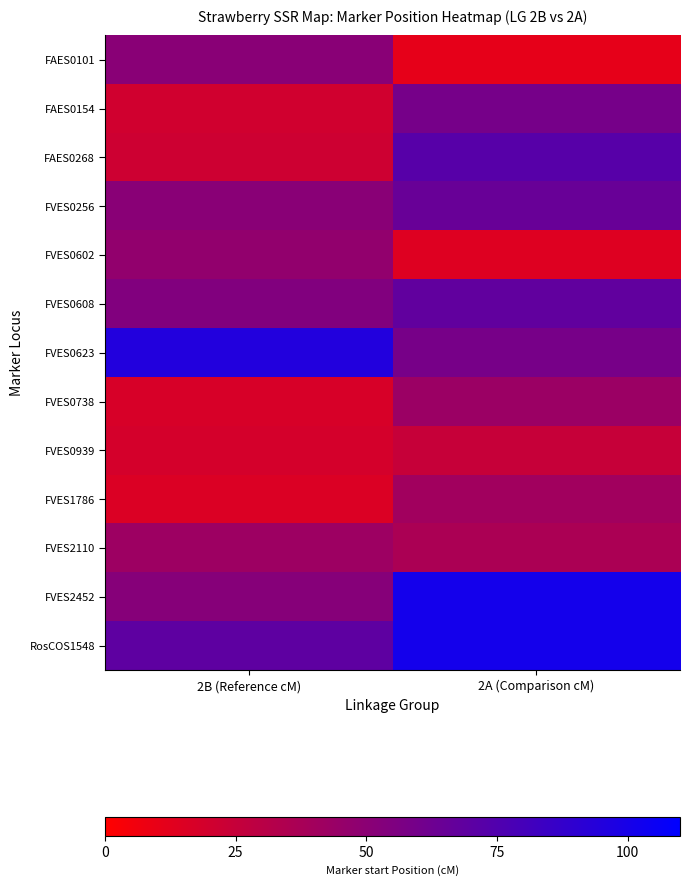

Between 2A (Comparison cM) and 2B (Reference cM), which is larger?

2B (Reference cM)